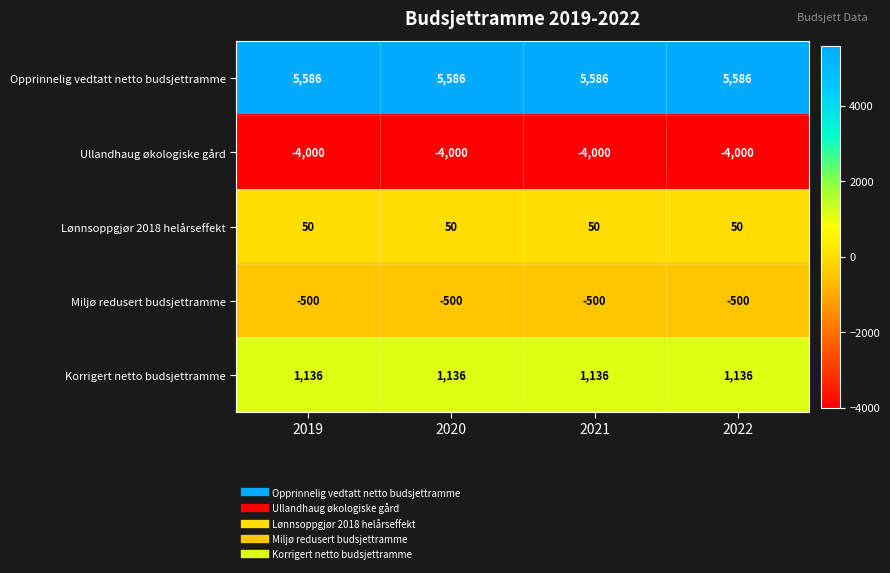

Is the value of Ullandhaug økologiske gård at 2020 greater than the value of Korrigert netto budsjettramme at 2020?

No